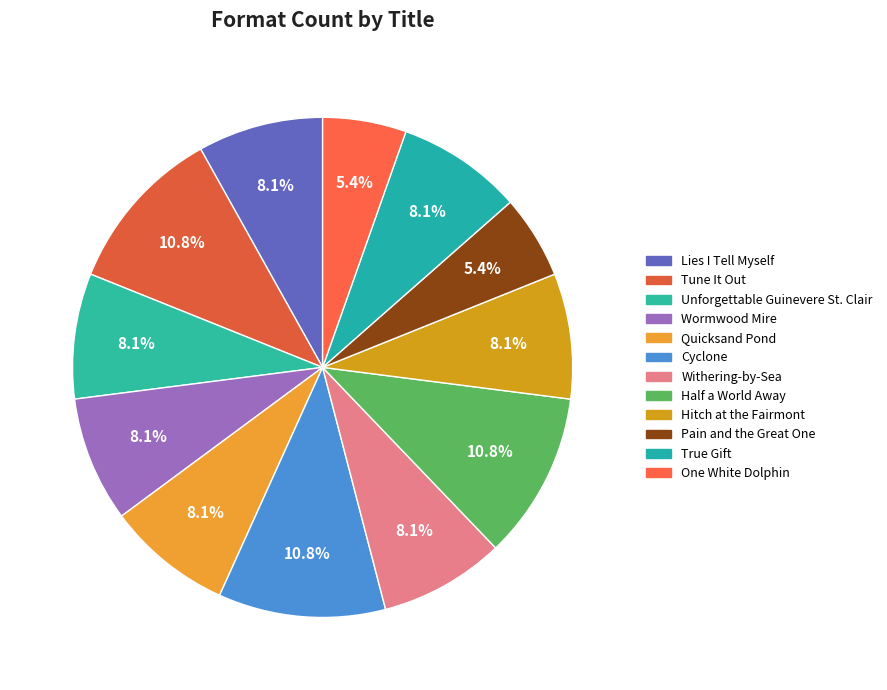

Is Quicksand Pond the majority of the pie?

No